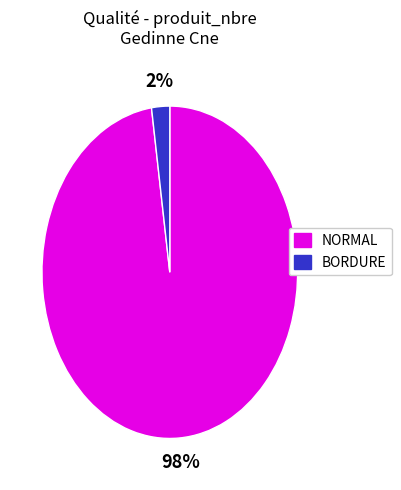

Is there a majority slice in this chart?

Yes